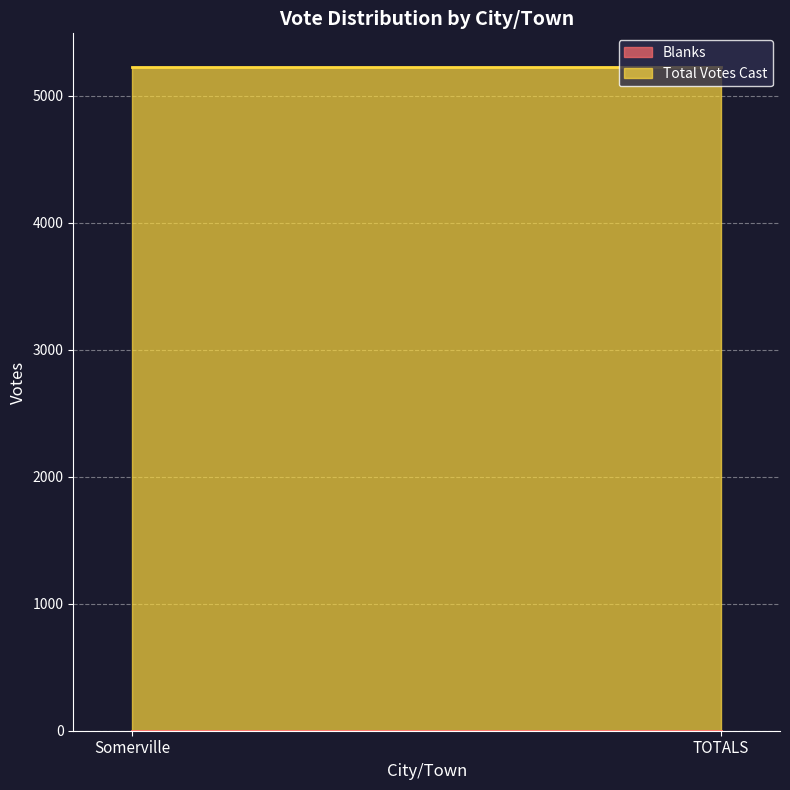

What is the minimum value for Total Votes Cast?

5229